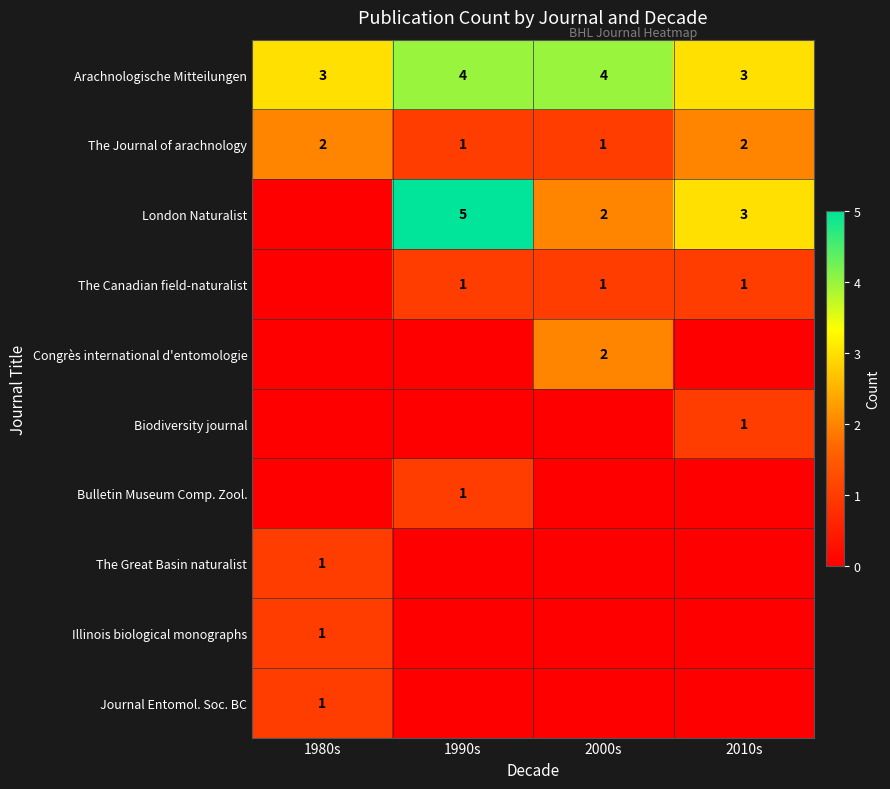

Is it true that The Great Basin naturalist equals 1 at 1980s?

True